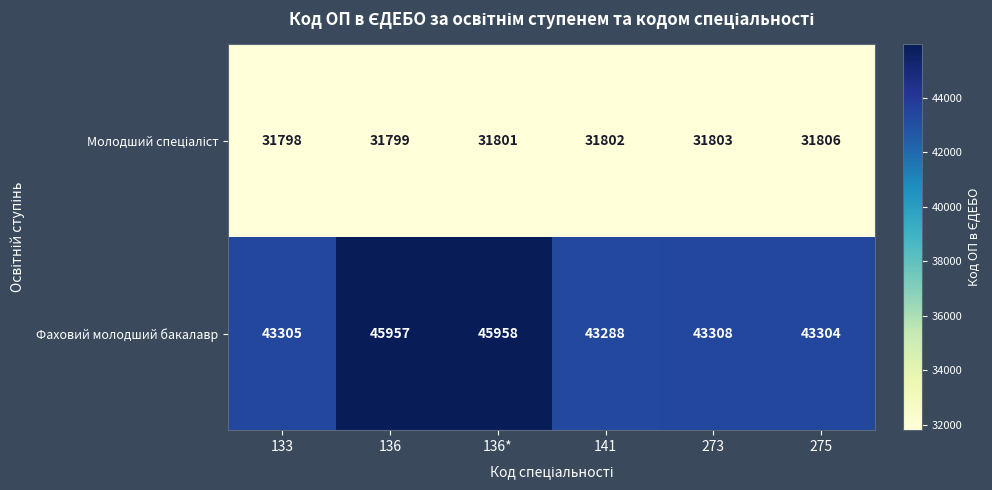

At which category is the sum across all series the highest?

136*